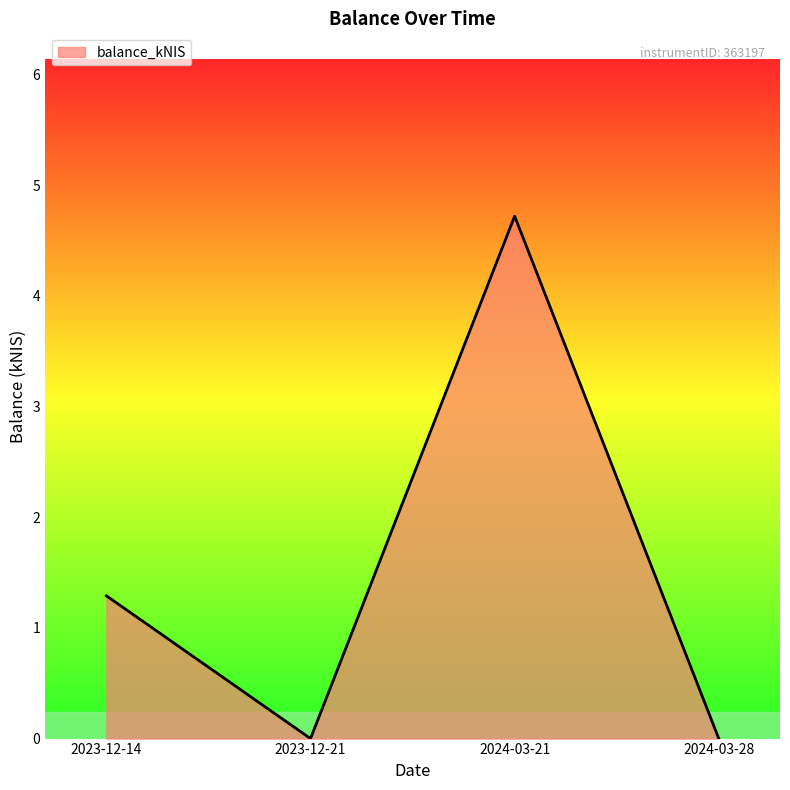

Does the chart have visible grid lines?

No